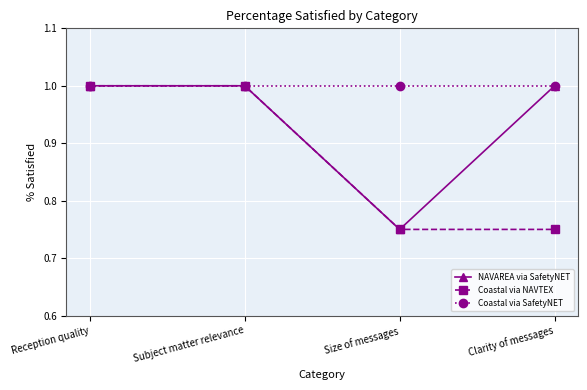

The Coastal via NAVTEX series shows 1.0 at Size of messages. True or false?

False